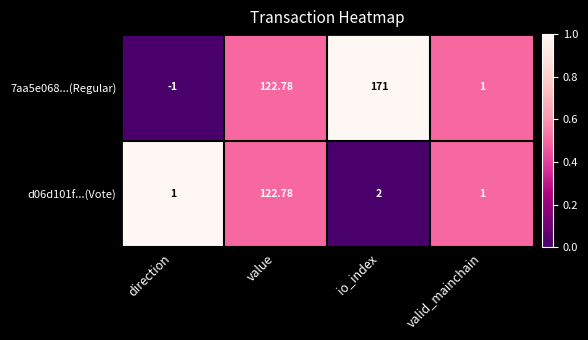

At how many categories does at least one series exceed 0?

4